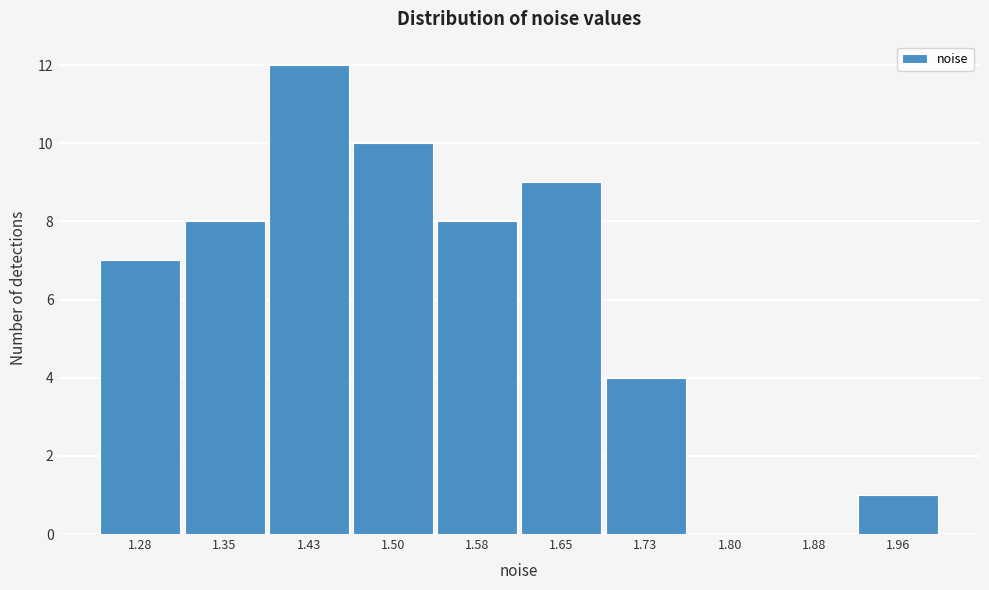

Reading left to right, transcribe this chart: for each bar, give the range it covers on the x-axis and its height. Neither the bar edges nor the heights are printed on the chart, so give them approximately, as read against the axes.

1.24 to 1.32: 7
1.32 to 1.39: 8
1.39 to 1.47: 12
1.47 to 1.54: 10
1.54 to 1.62: 8
1.62 to 1.69: 9
1.69 to 1.77: 4
1.77 to 1.84: 0
1.84 to 1.92: 0
1.92 to 1.99: 1